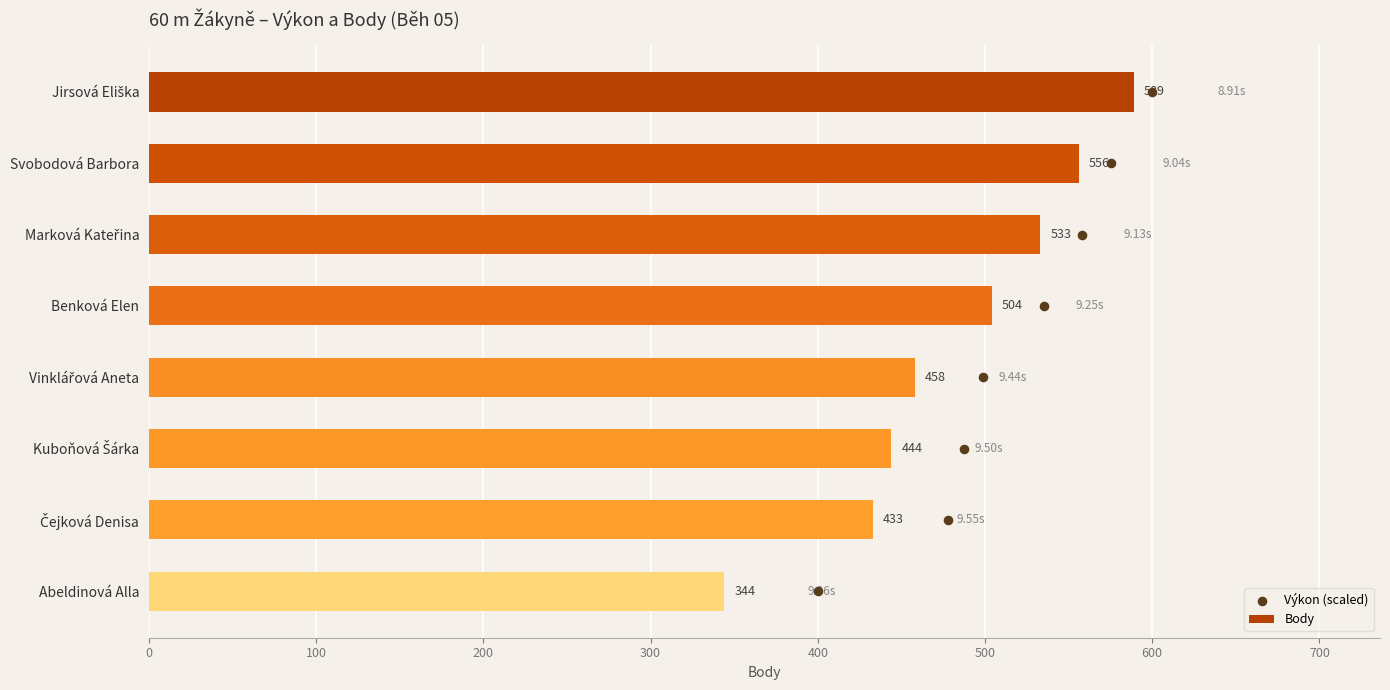

Which series contains the lowest Y value?

Výkon (scaled)